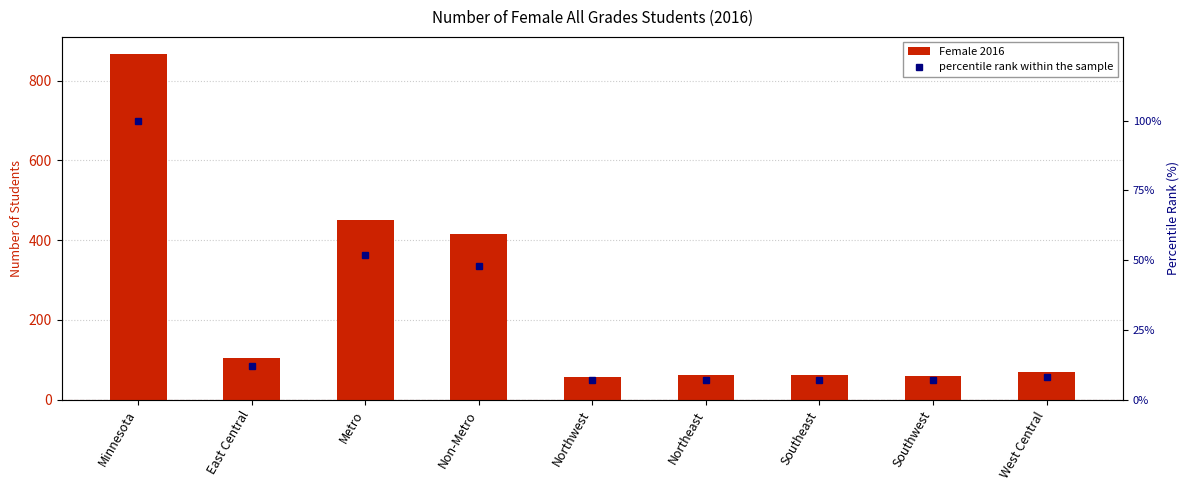

What position from the right is Northwest?

5